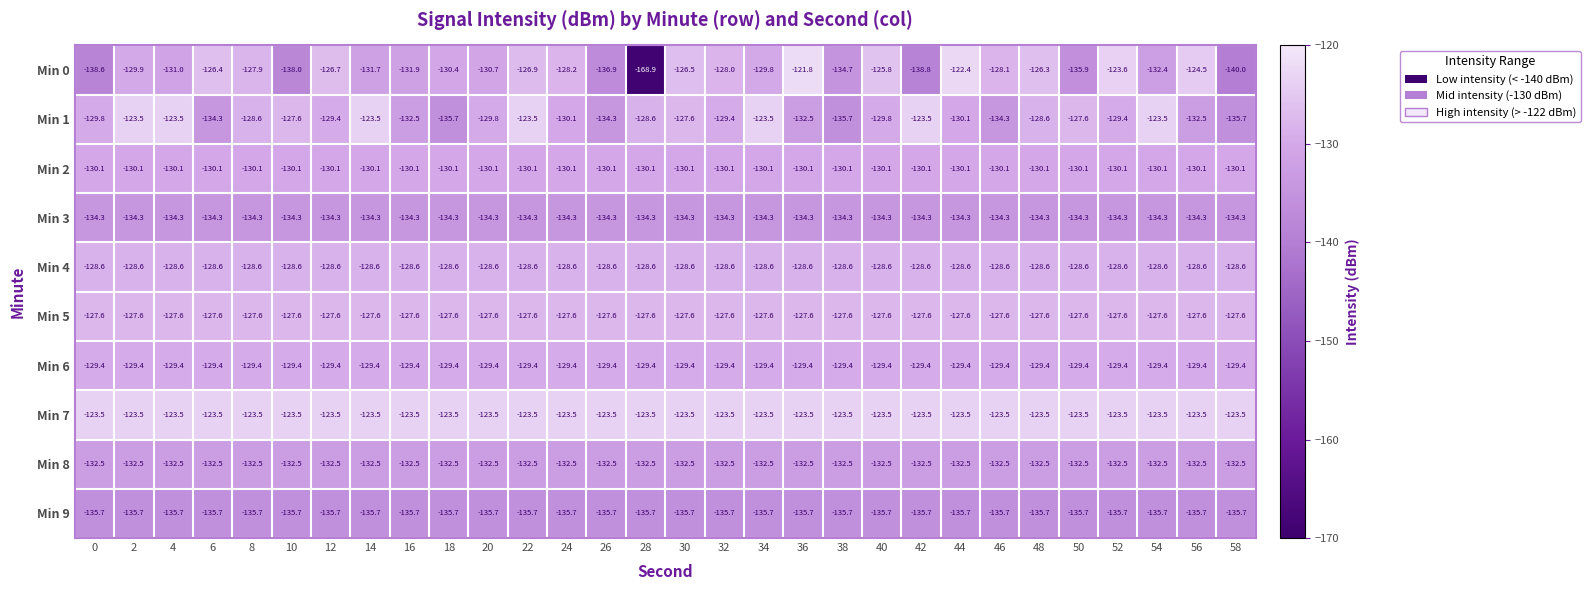

What is the sum of the Min 5 values at 40 and 38?

-255.2